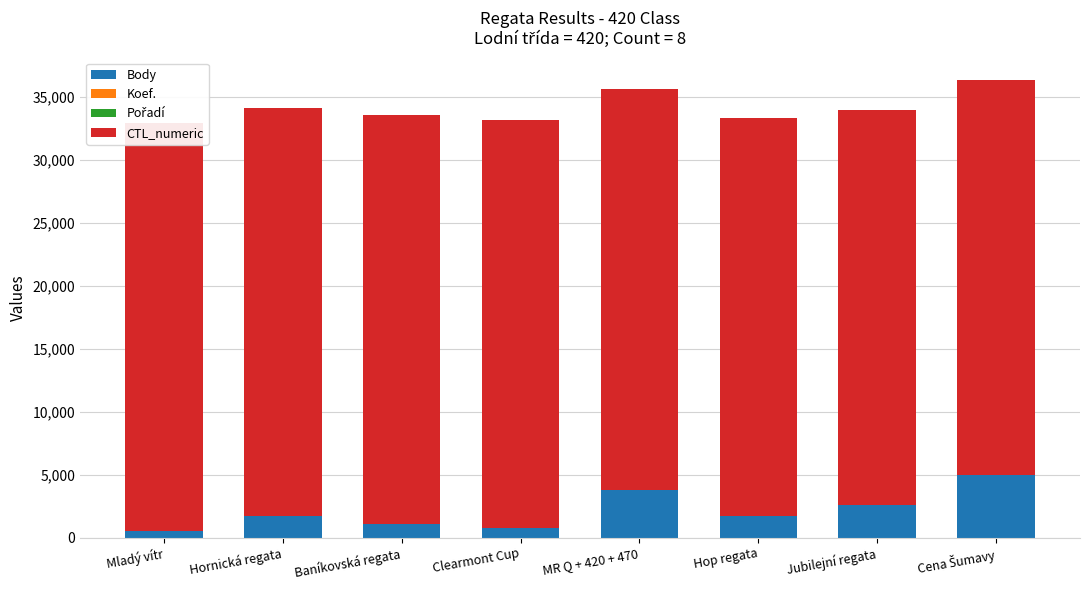

List the labels in order of Pořadí value, largest first.

MR Q + 420 + 470, Hop regata, Clearmont Cup, Baníkovská regata, Jubilejní regata, Mladý vítr, Hornická regata, Cena Šumavy